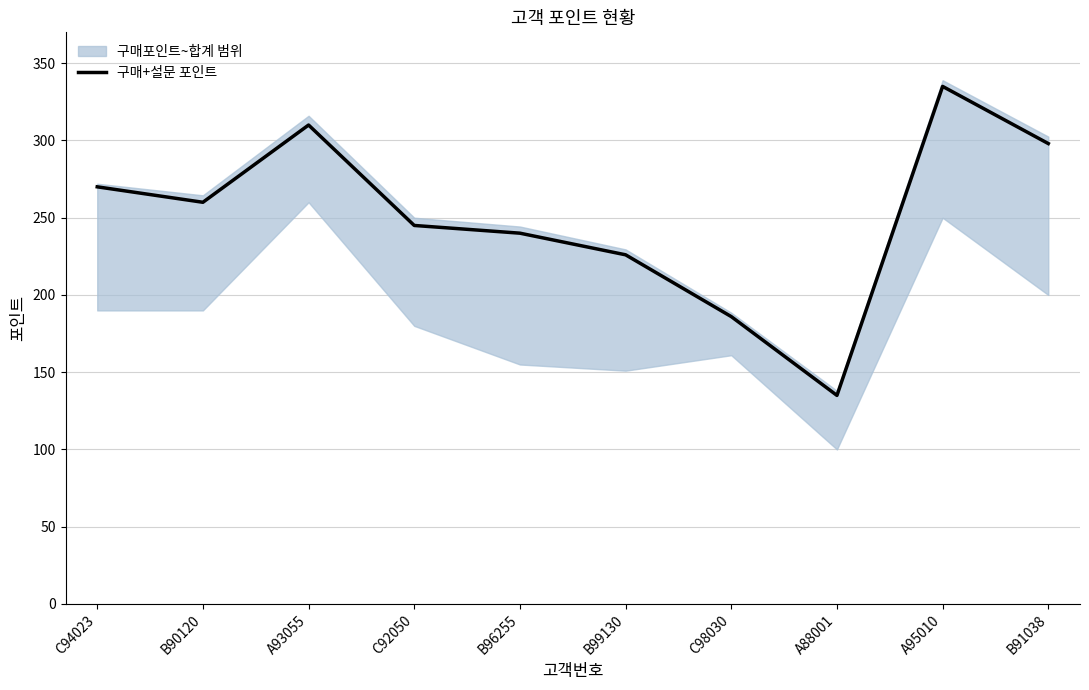

True or false: the data shows 103 at B90120.

False